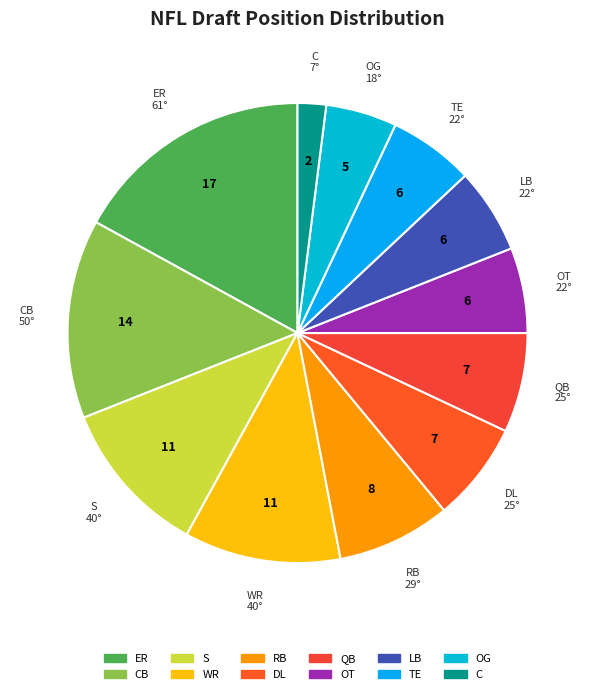

Is OT the majority of the pie?

No